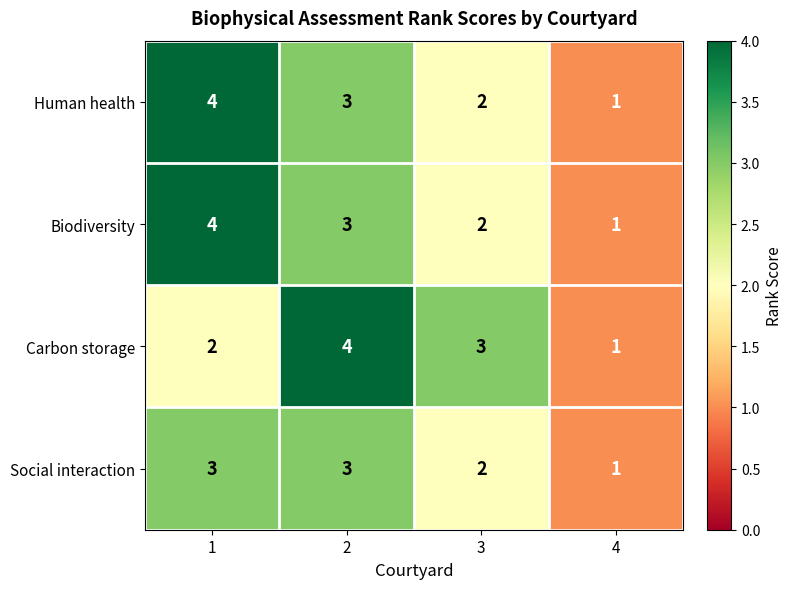

List the labels in order of Carbon storage value, smallest first.

4, 1, 3, 2